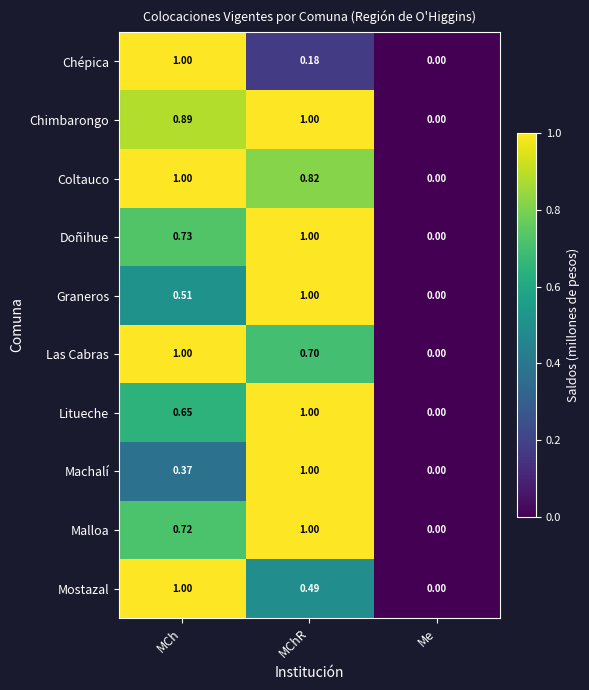

Which category has the highest value in the Graneros series?

MChR